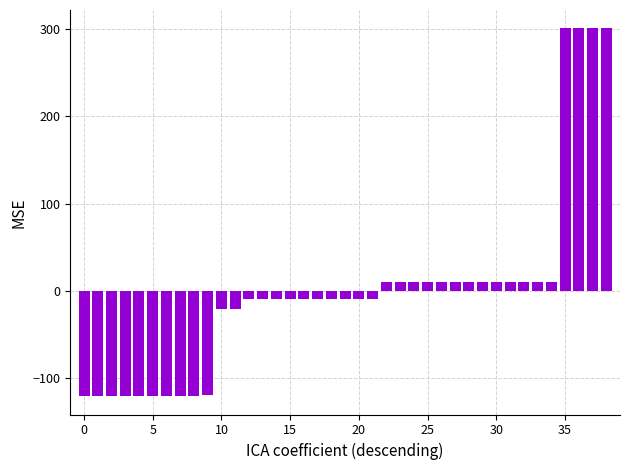

What is the difference between the maximum and minimum values?

421.0